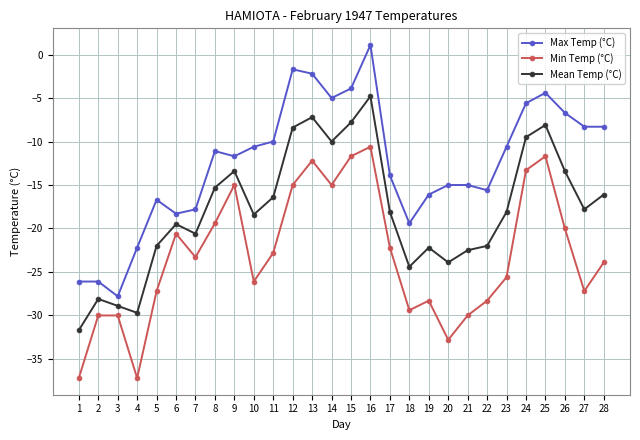

What is the difference between the maximum and minimum values in the Max Temp (°C) series?

28.9